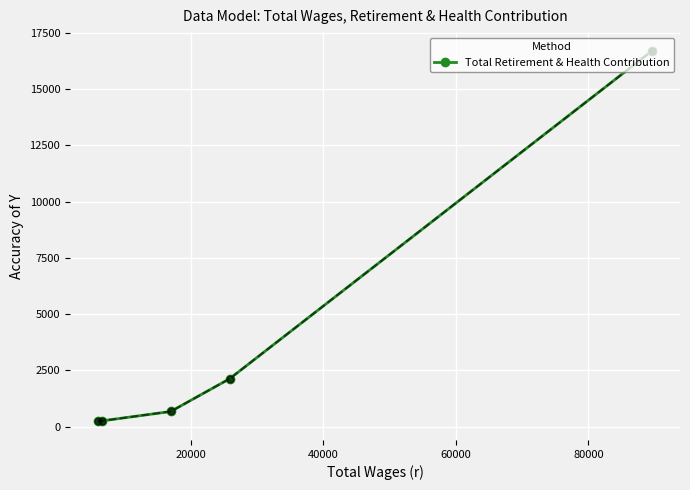

What is the average value?

4003